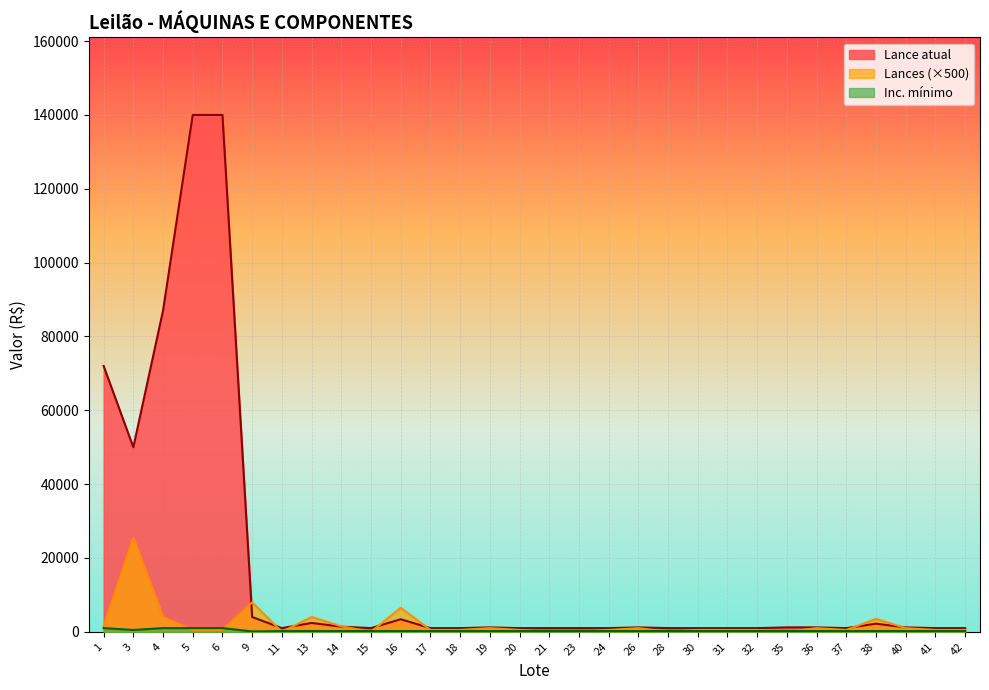

At which category does the chart reach its minimum across all series?

11